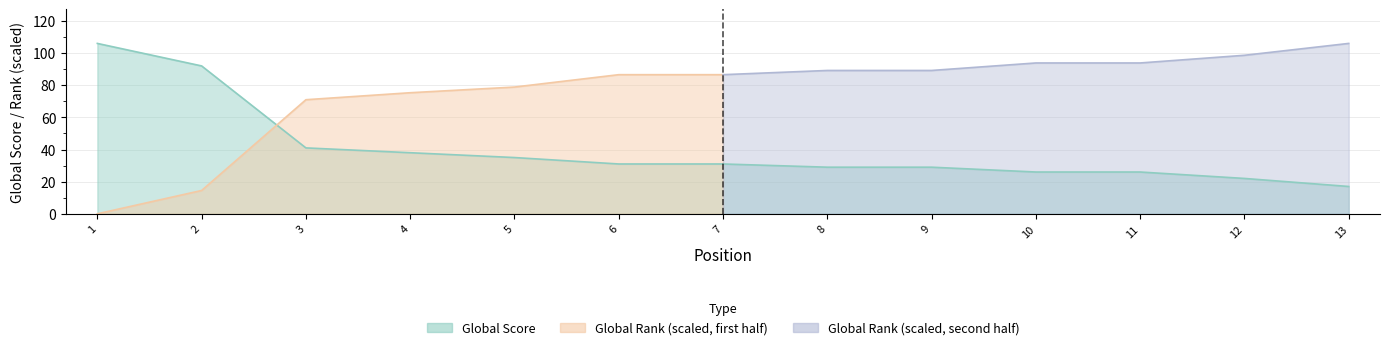

What is the maximum value shown in the chart?

106